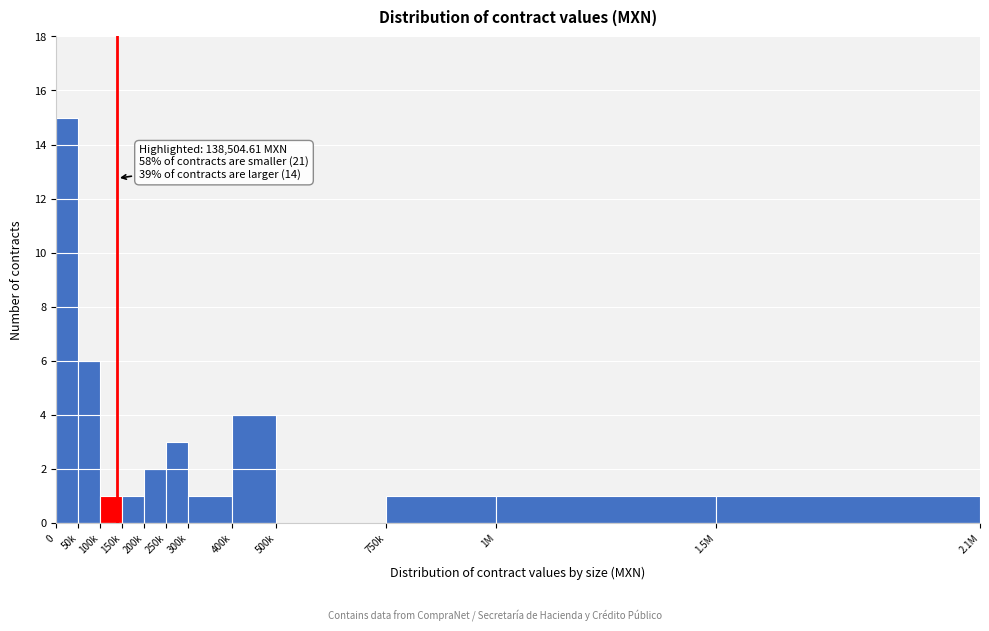

Reading left to right, list all the values displayed in this chart.

0=15	50k=6	100k=1	150k=1	200k=2	250k=3	300k=1	400k=4	500k=0	750k=1	1M=1	1.5M=1